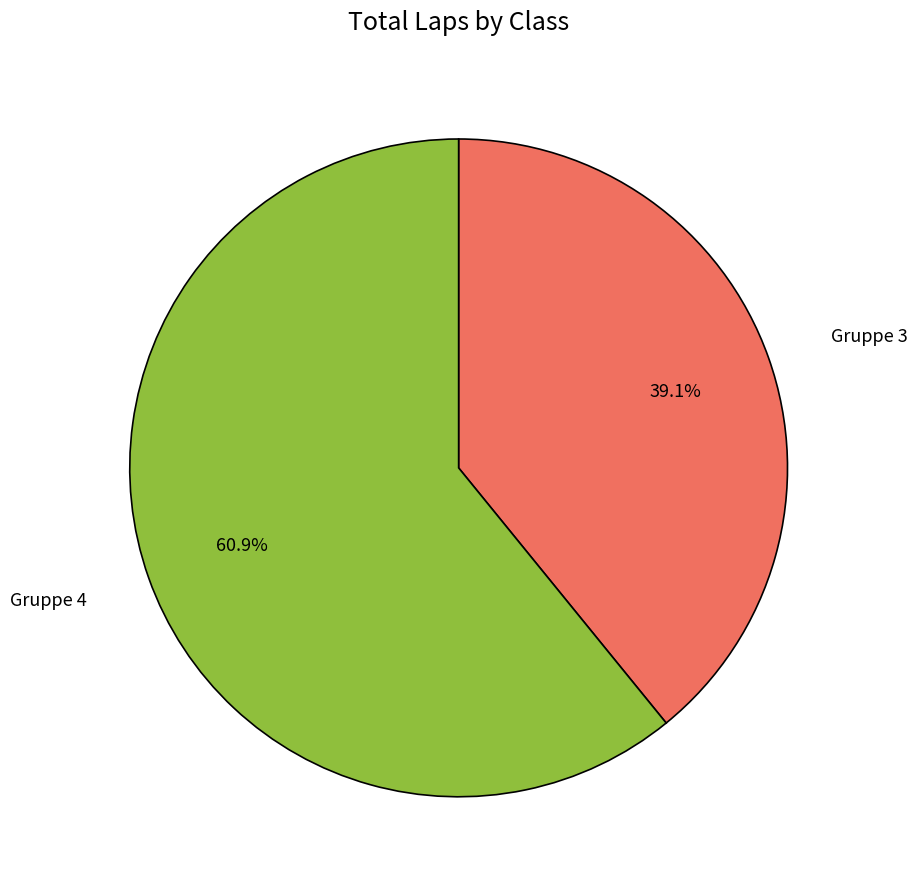

Does any single category account for the majority?

Yes